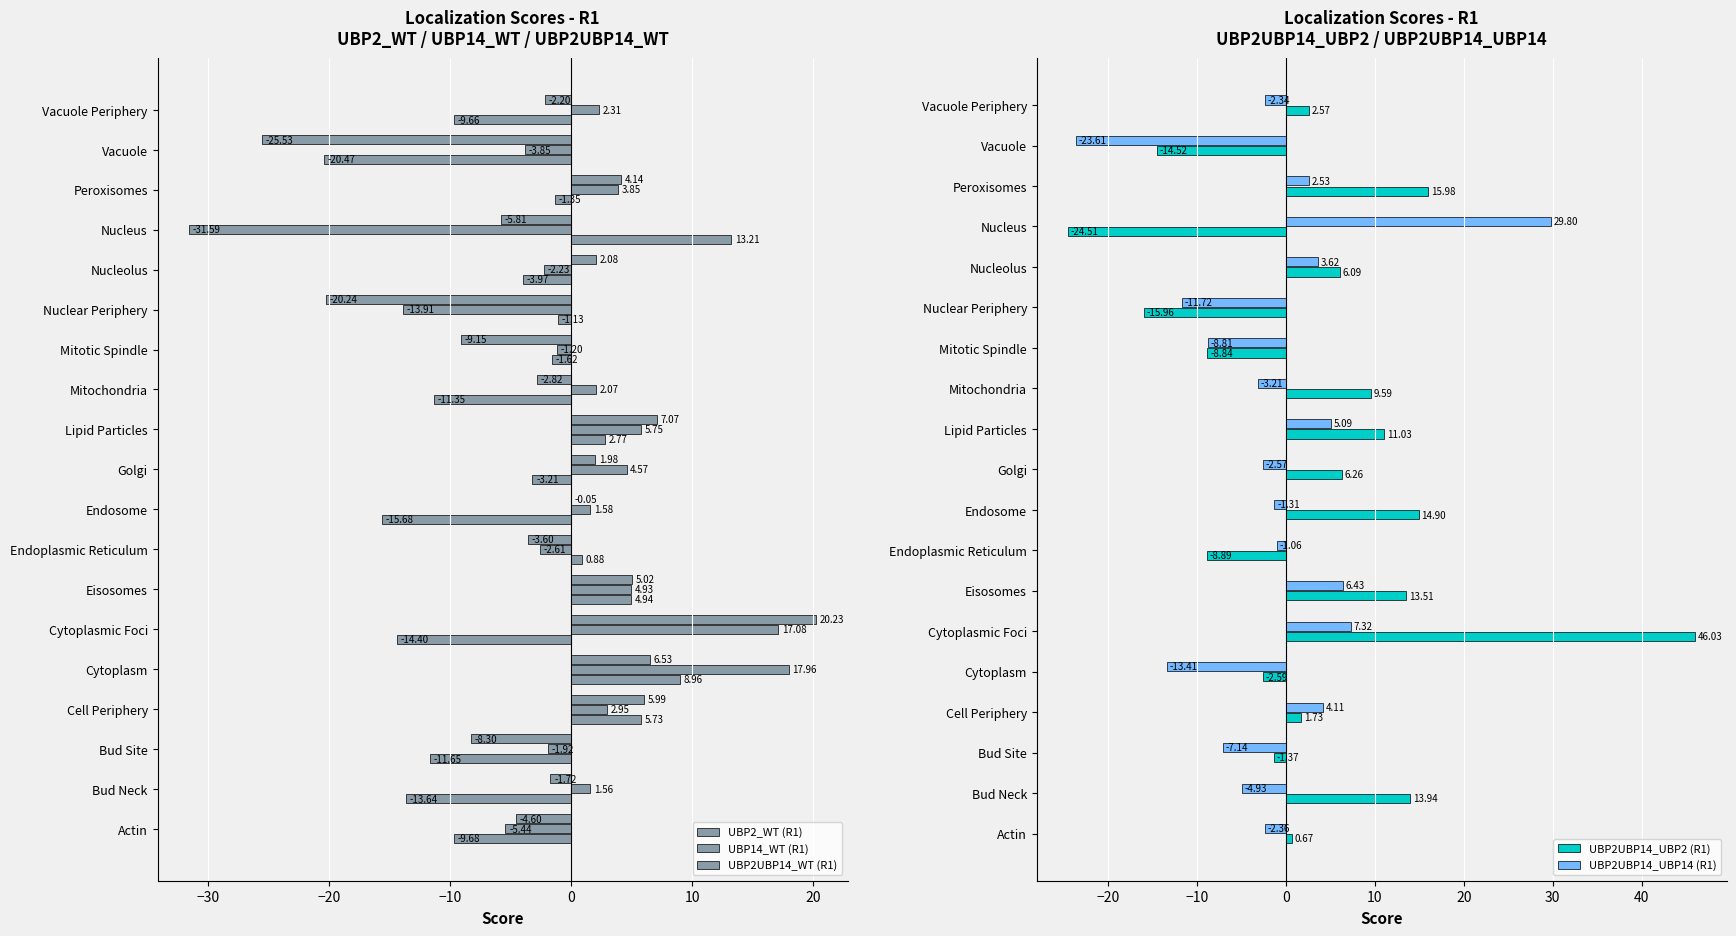

How many positive values does the UBP2_WT (R1) series have?

6